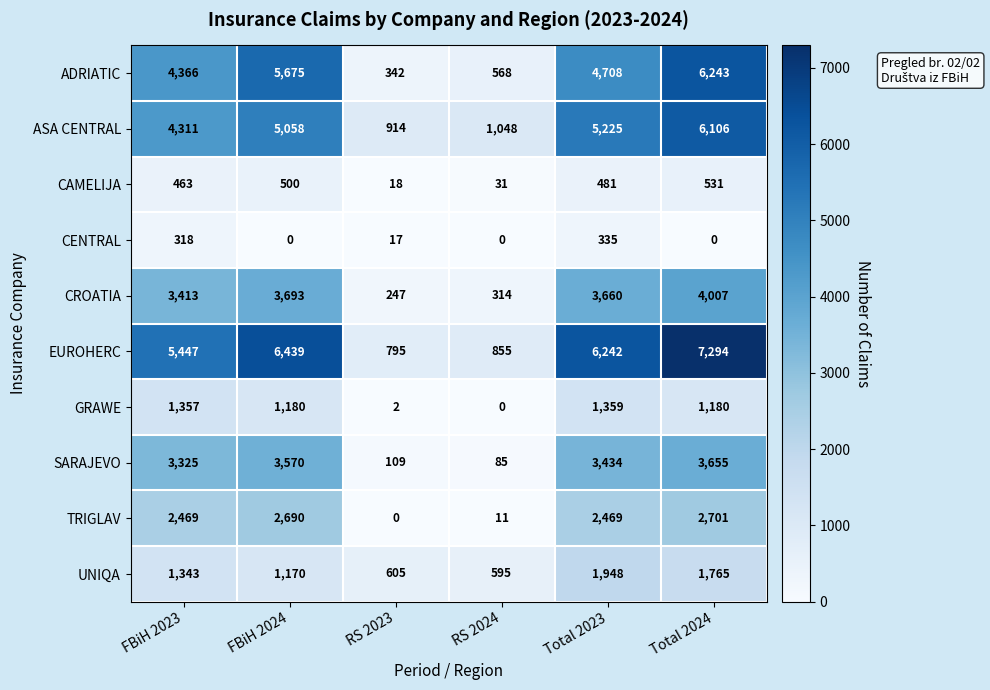

Which series has the largest range (max minus min)?

EUROHERC